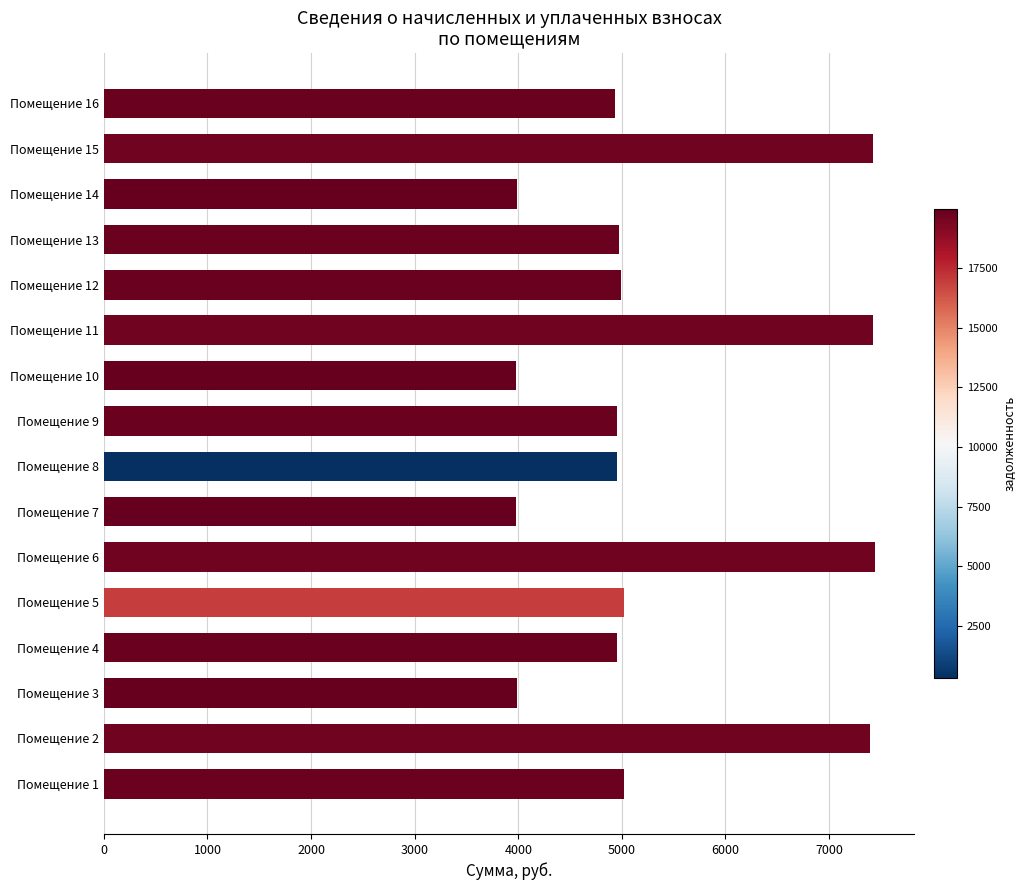

How many bars are there in total?

16